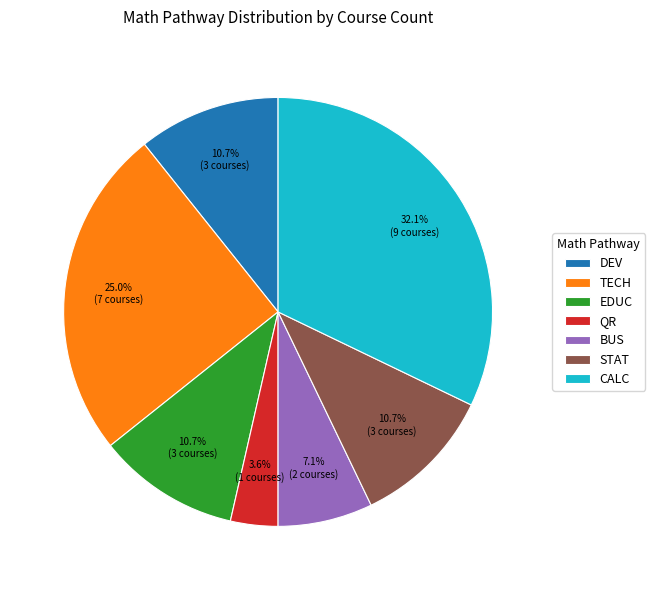

Which category has the smallest portion of the pie?

QR